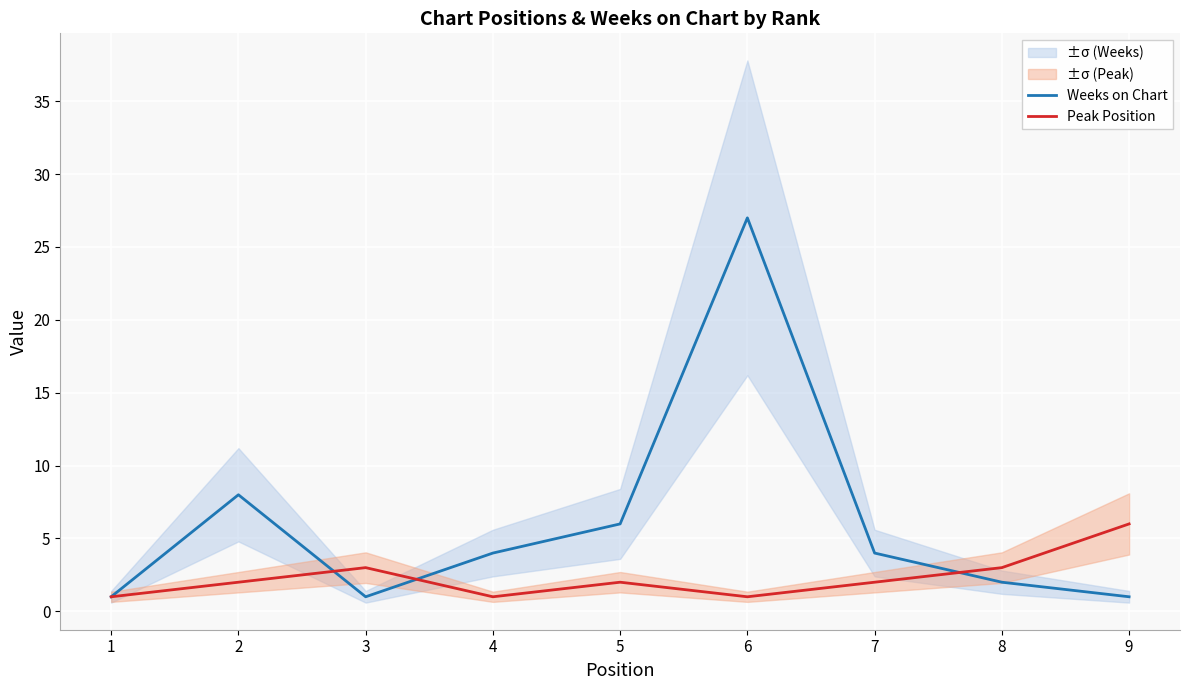

After their last crossing, which series has the higher values: Peak Position or Weeks on Chart?

Peak Position